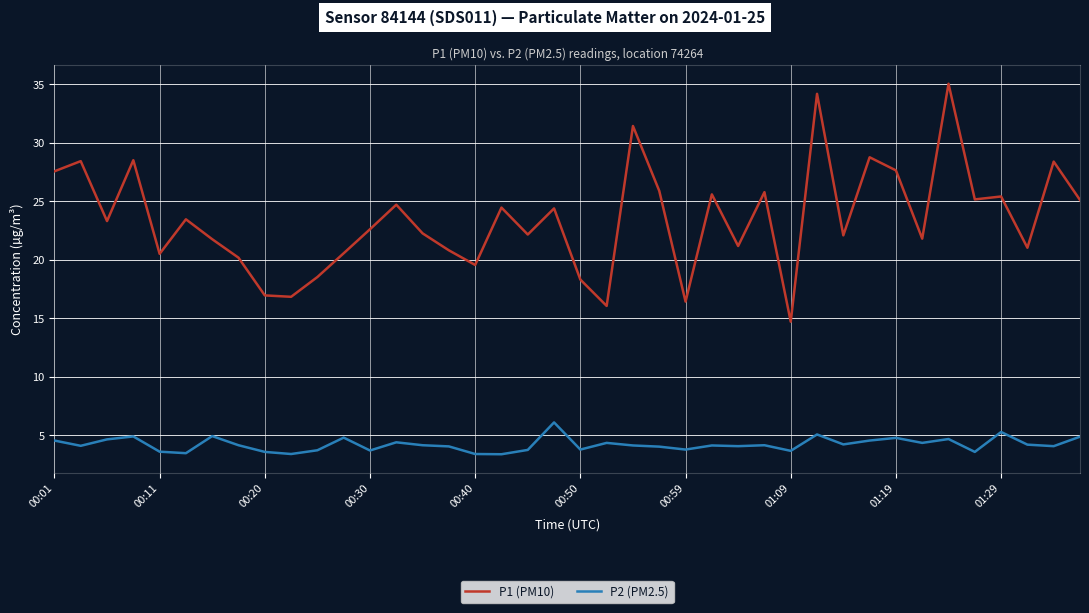

True or false: P2 (PM2.5) and P1 (PM10) intersect in this chart.

False